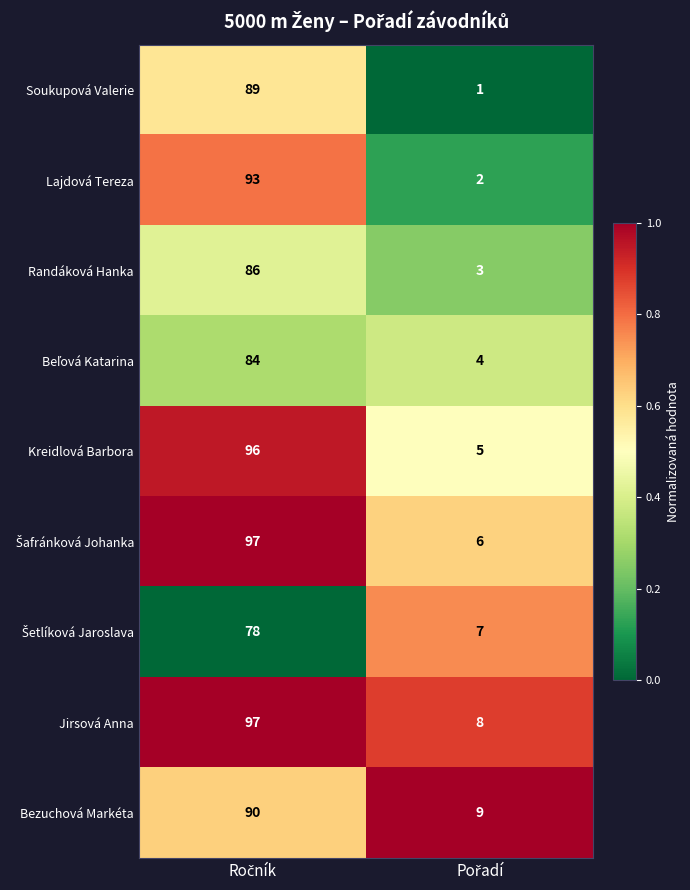

What is the greatest value displayed?

97